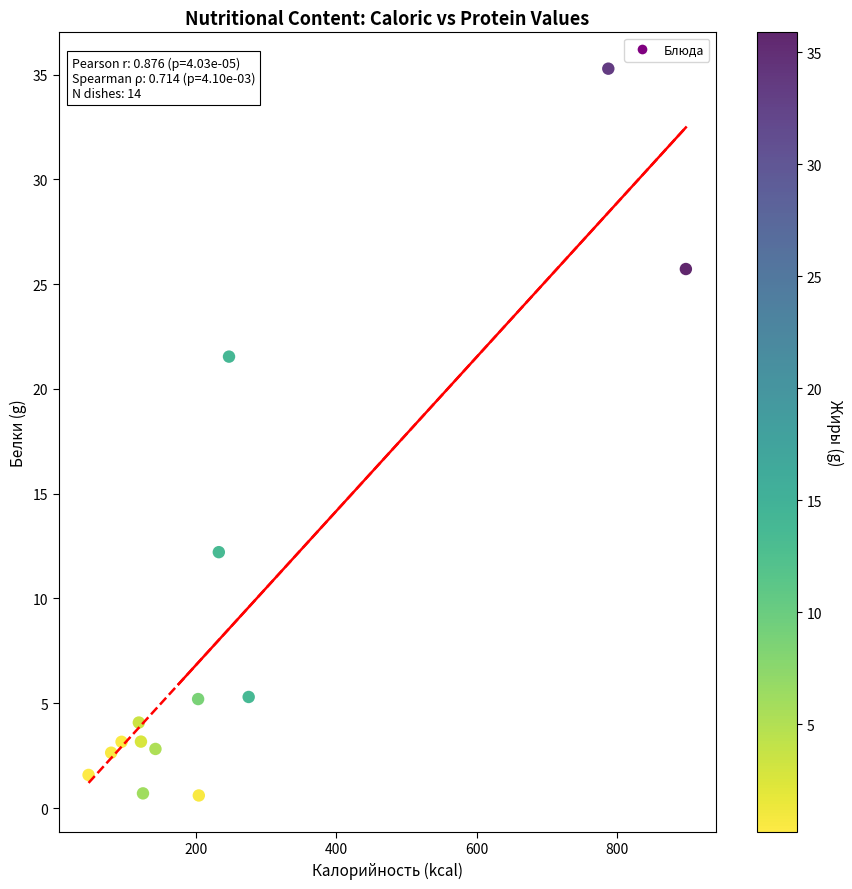

What is the range of X values (max minus min)?

850.5